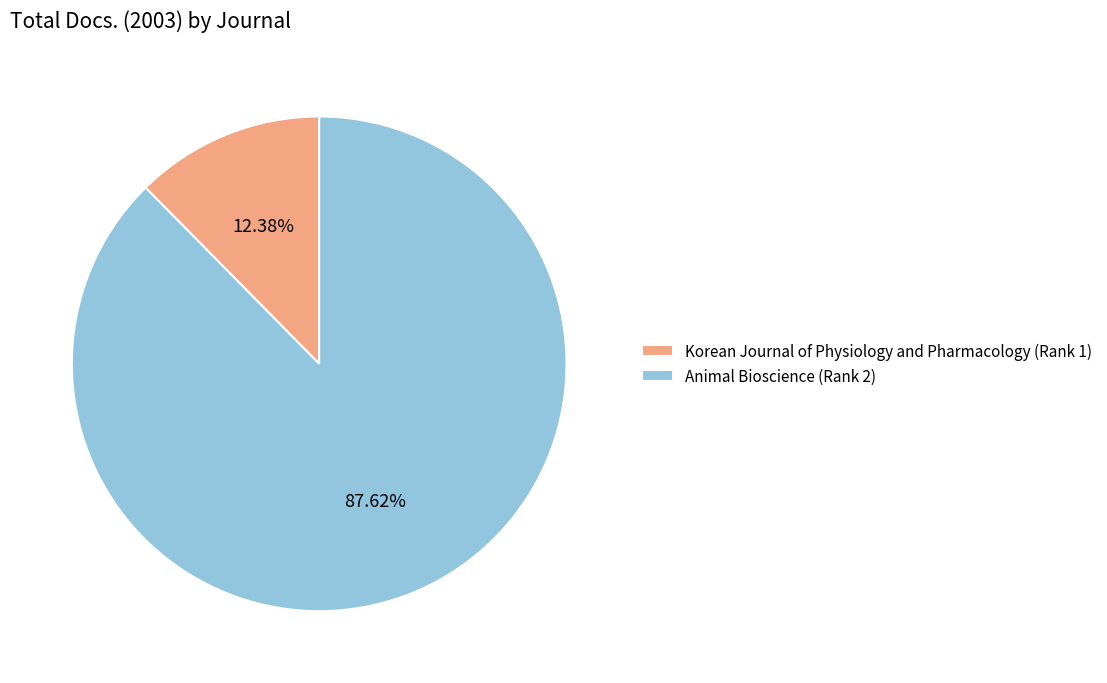

Approximately how many times larger is the value at Korean Journal of Physiology and Pharmacology (Rank 1) compared to Animal Bioscience (Rank 2)?

0.1